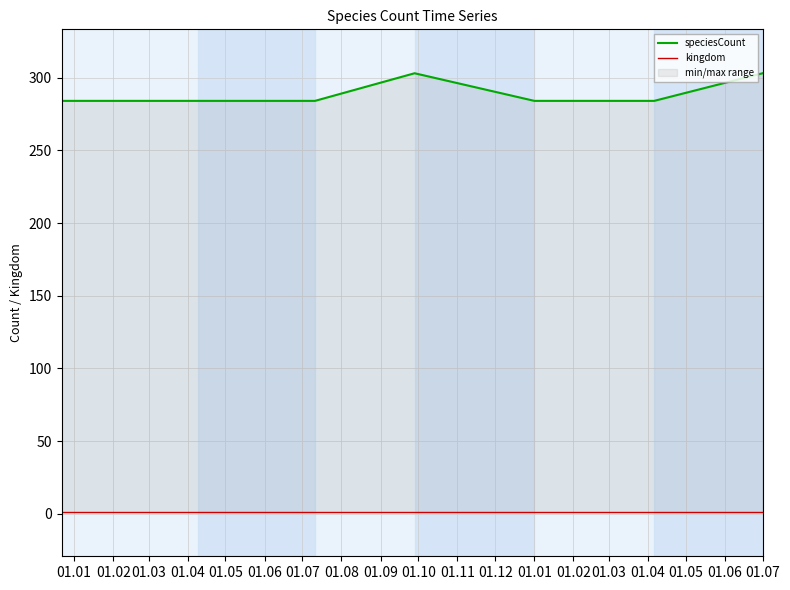

What is the total value across all series at 01.02?

285